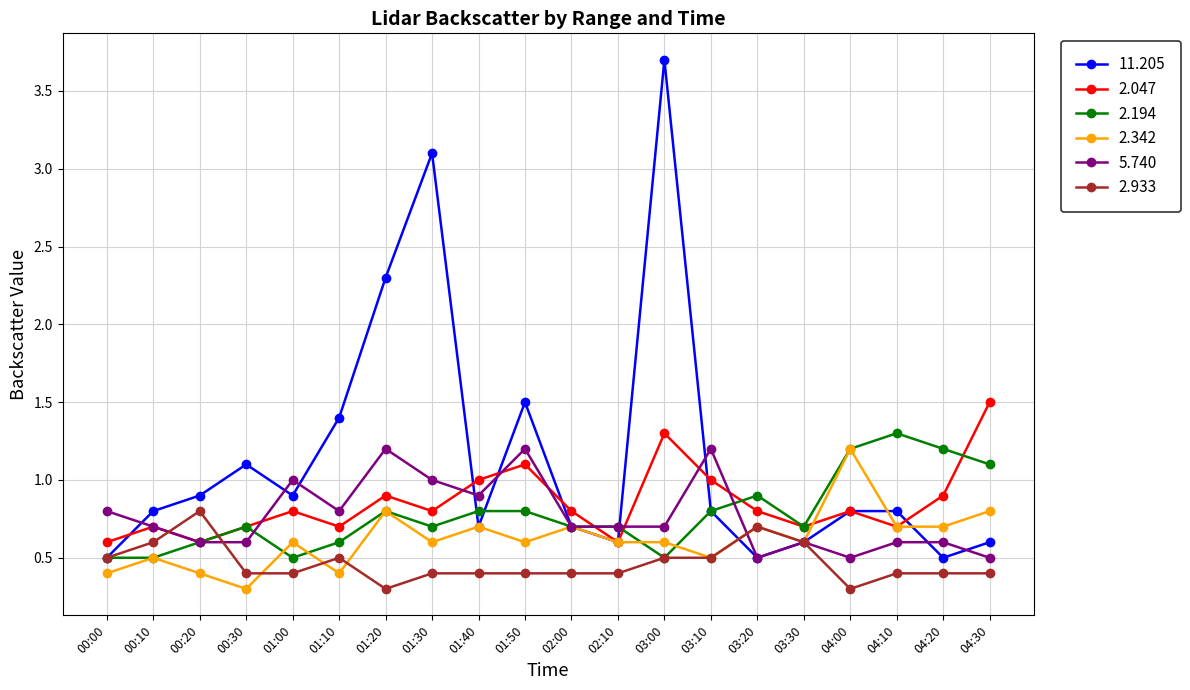

Which series changed the most between 01:00 and 03:10?

2.194